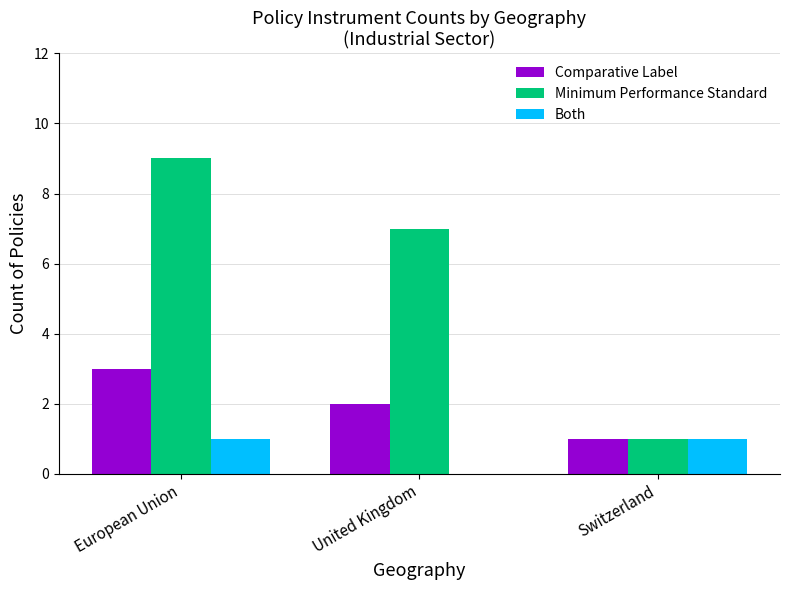

What is the sum of all Comparative Label values?

6